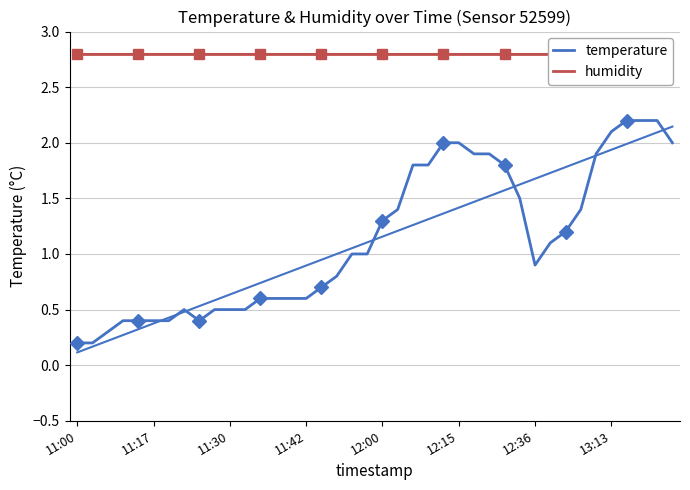

How many data points does each series have?

40